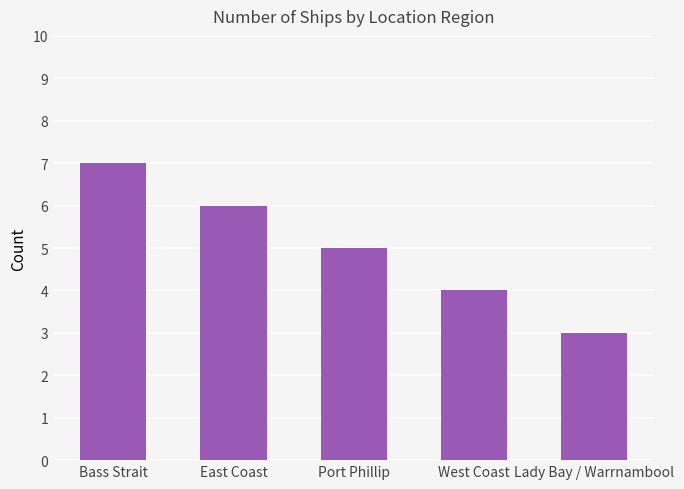

What is the value of the 4th bar from the left?

4